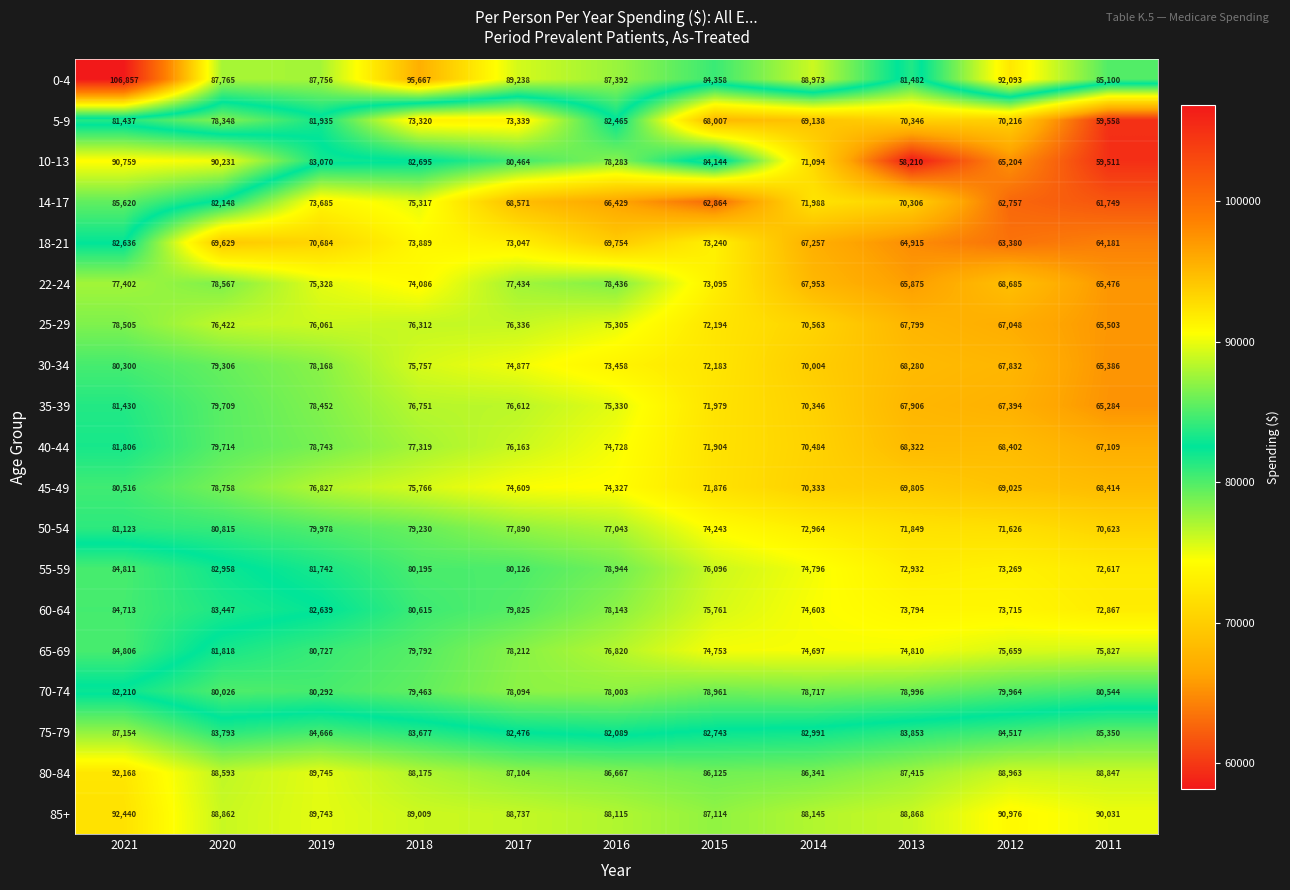

Rank the series at 2014 from lowest to highest value.

18-21, 22-24, 5-9, 30-34, 45-49, 35-39, 40-44, 25-29, 10-13, 14-17, 50-54, 60-64, 65-69, 55-59, 70-74, 75-79, 80-84, 85+, 0-4